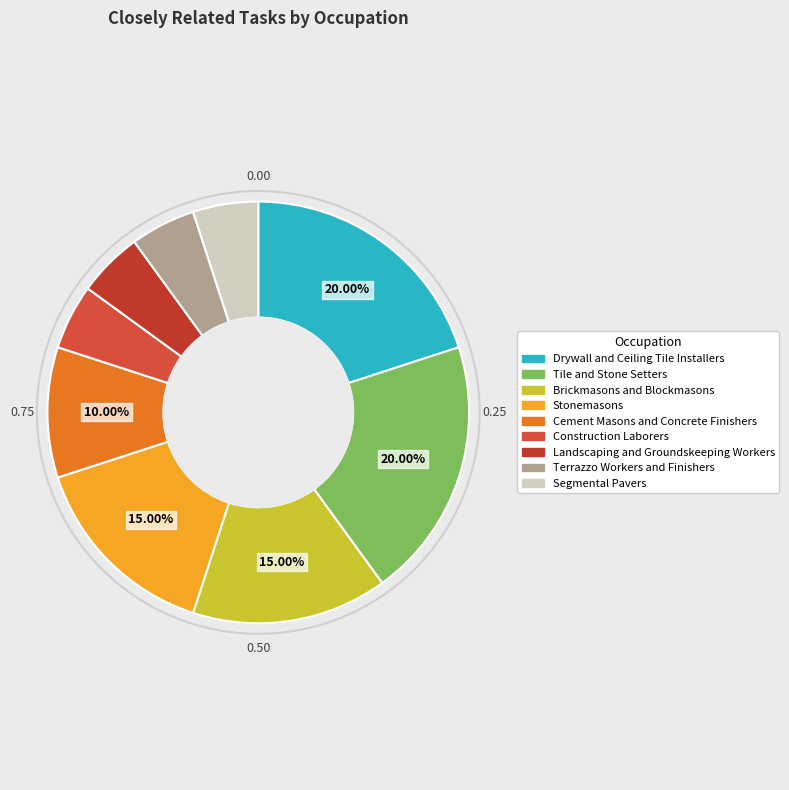

To the nearest percent, what is the average slice percentage?

11%